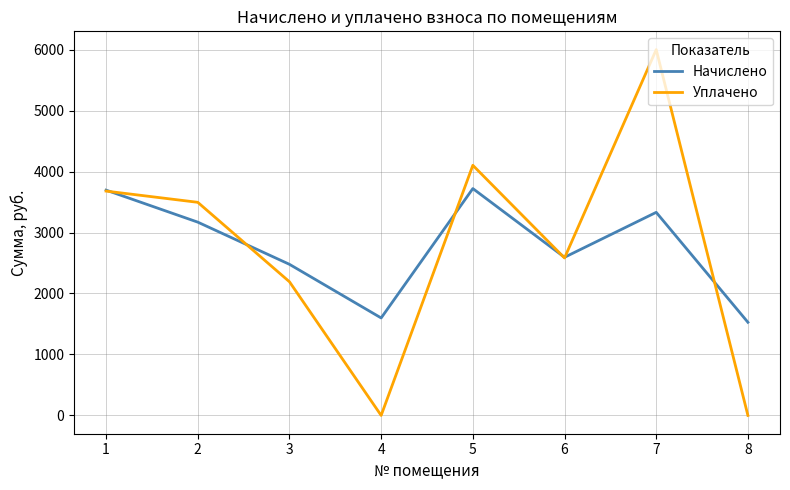

Which label corresponds to the largest value in the chart?

7